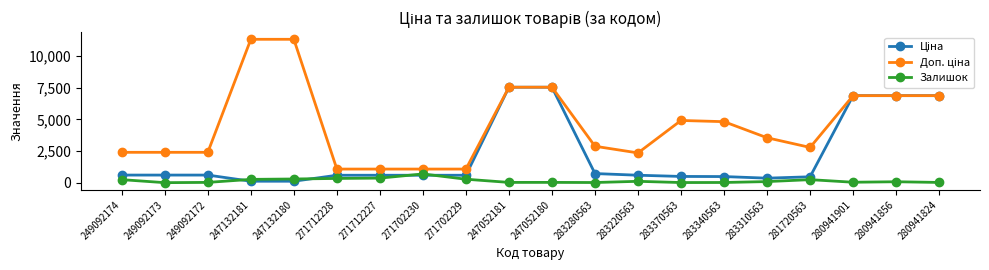

True or false: Залишок has more than 1 interior local peaks.

True